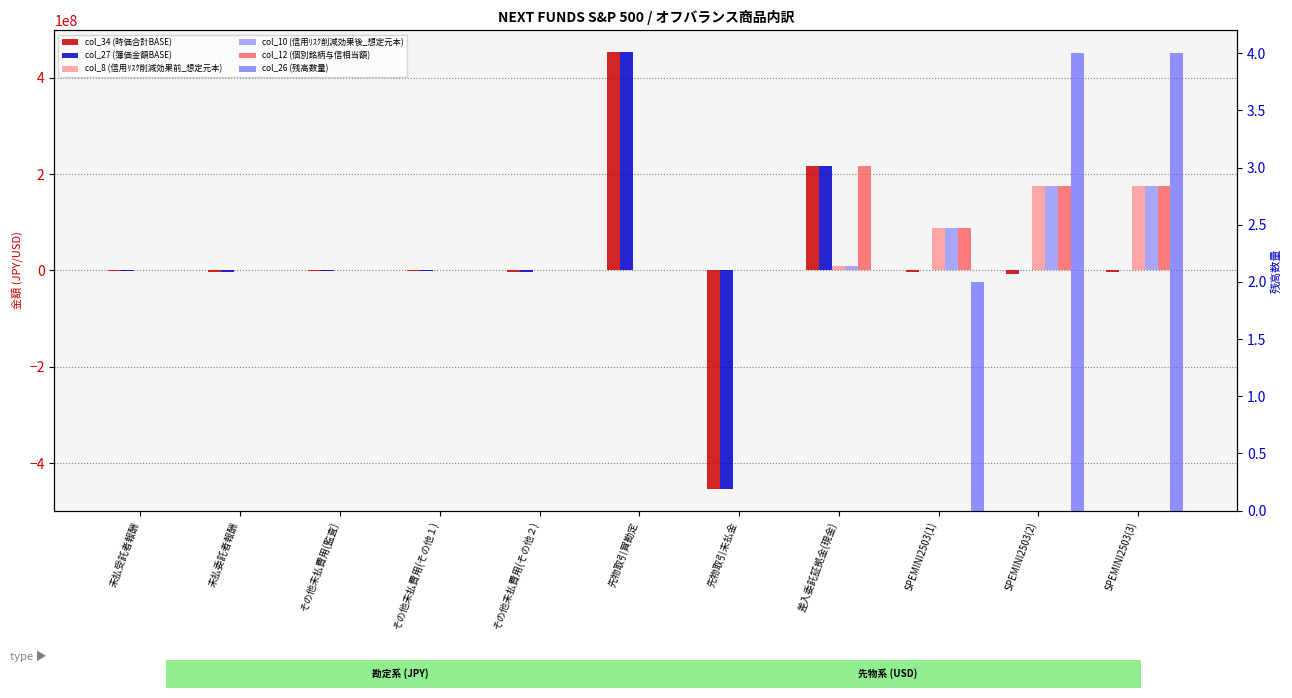

True or false: col_12 (個別銘柄与信相当額) has a value of 0.0 at 未払委託者報酬.

True